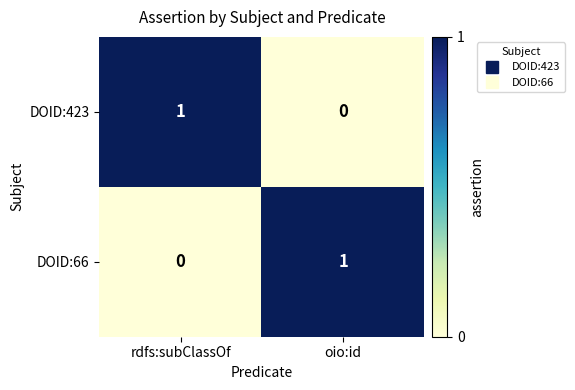

True or false: DOID:423 has a value of 1 at rdfs:subClassOf.

True